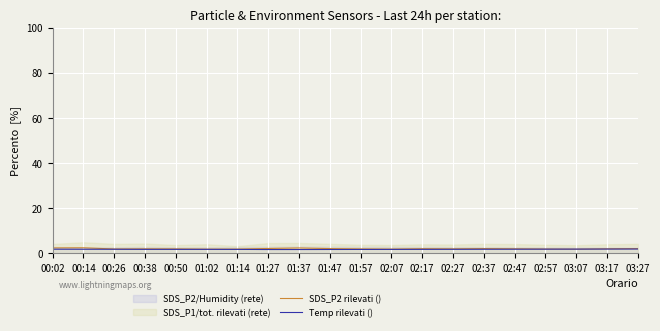

How many lines are shown in the chart?

2